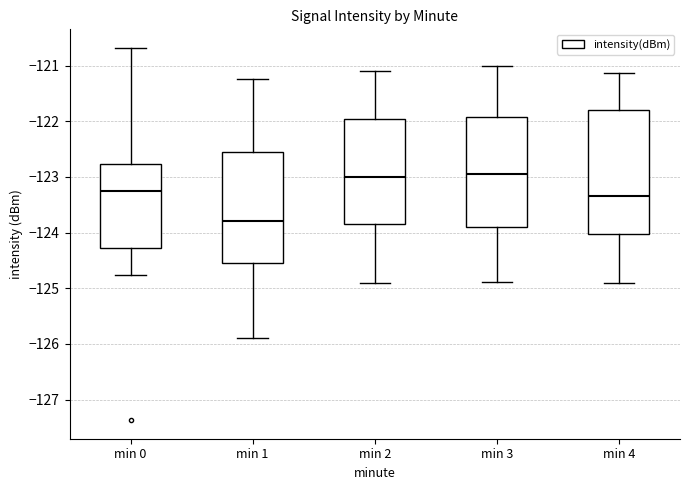

Where is the lower edge of the box for min 3 on the y-axis? The values are not printed on the chart, so give them approximately, as read against the axis.

-123.9